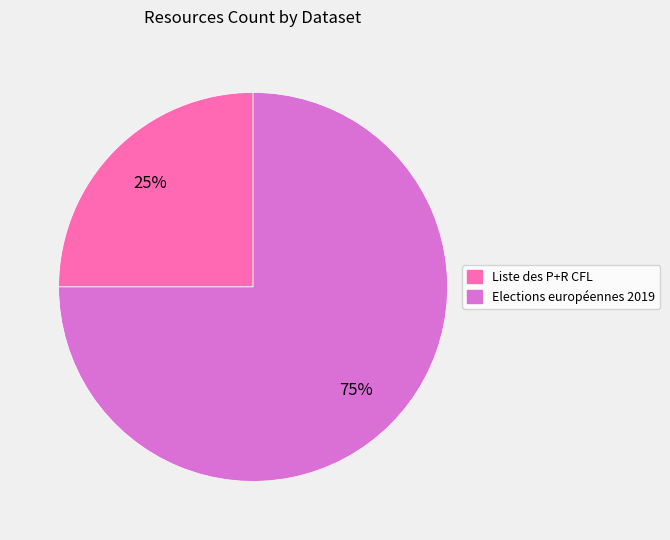

Between Elections européennes 2019 and Liste des P+R CFL, which is larger?

Elections européennes 2019